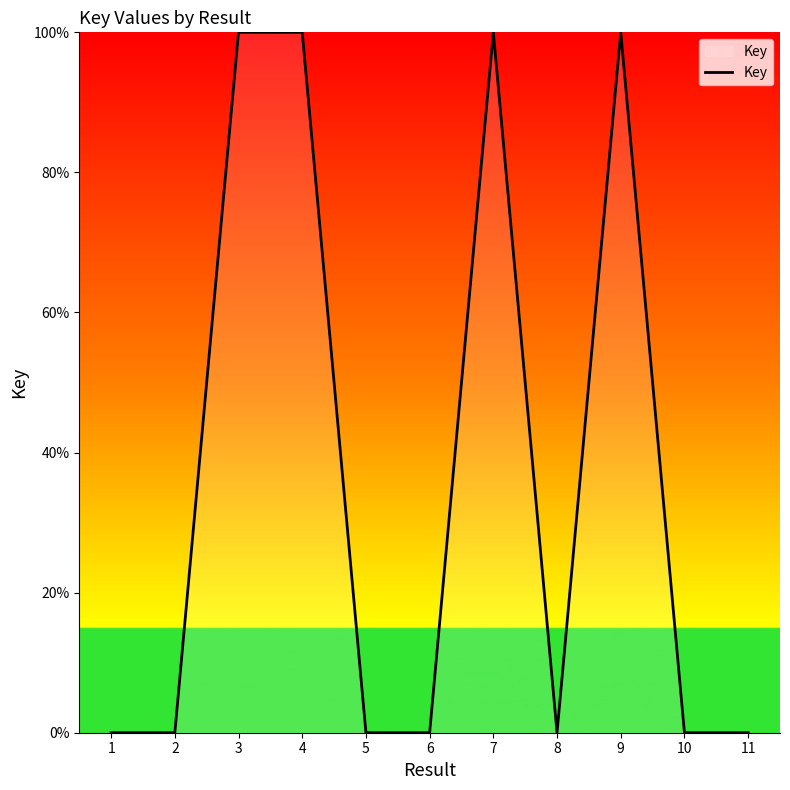

The value at 7 is 176.1. True or false?

False